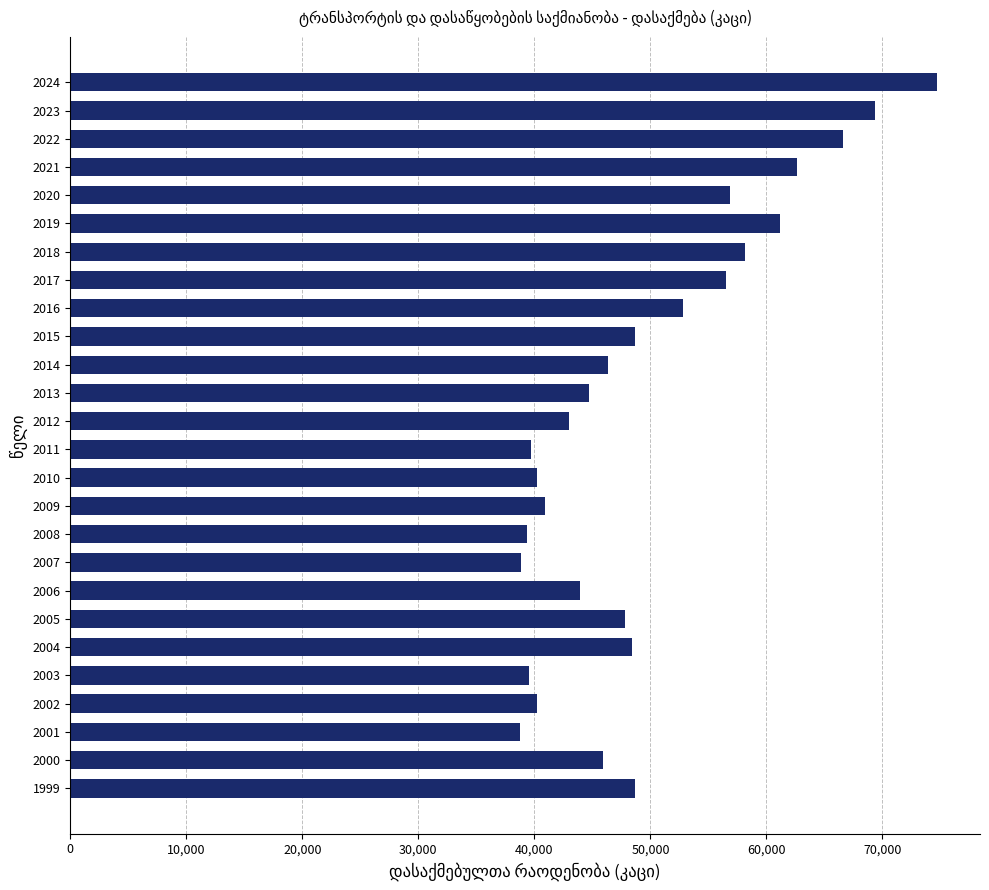

True or false: the data shows 69017 at 2005.

False